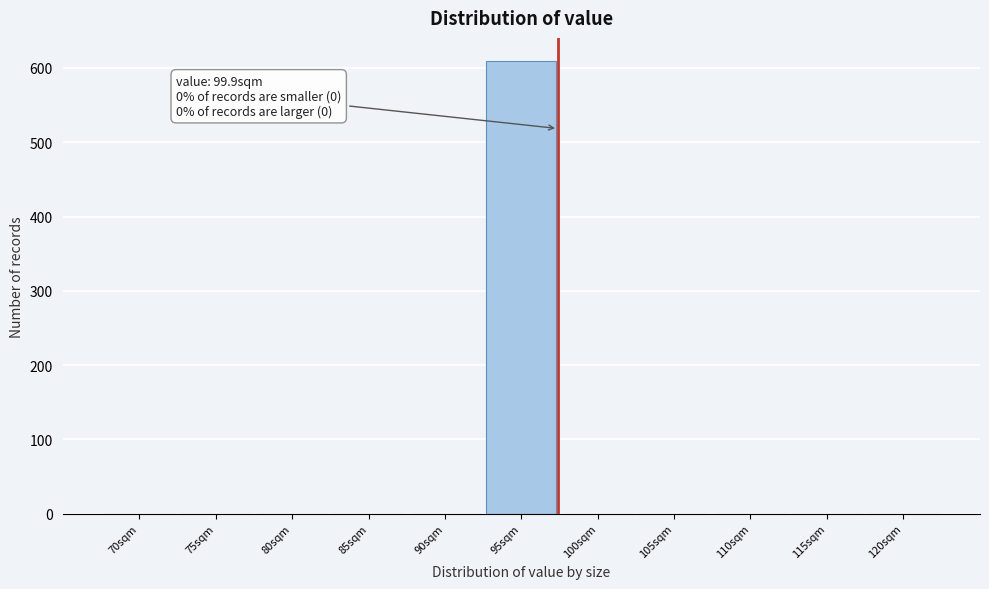

Reading left to right, what are all the values shown in this chart?

70sqm=0	75sqm=0	80sqm=0	85sqm=0	90sqm=0	95sqm=610	100sqm=0	105sqm=0	110sqm=0	115sqm=0	120sqm=0